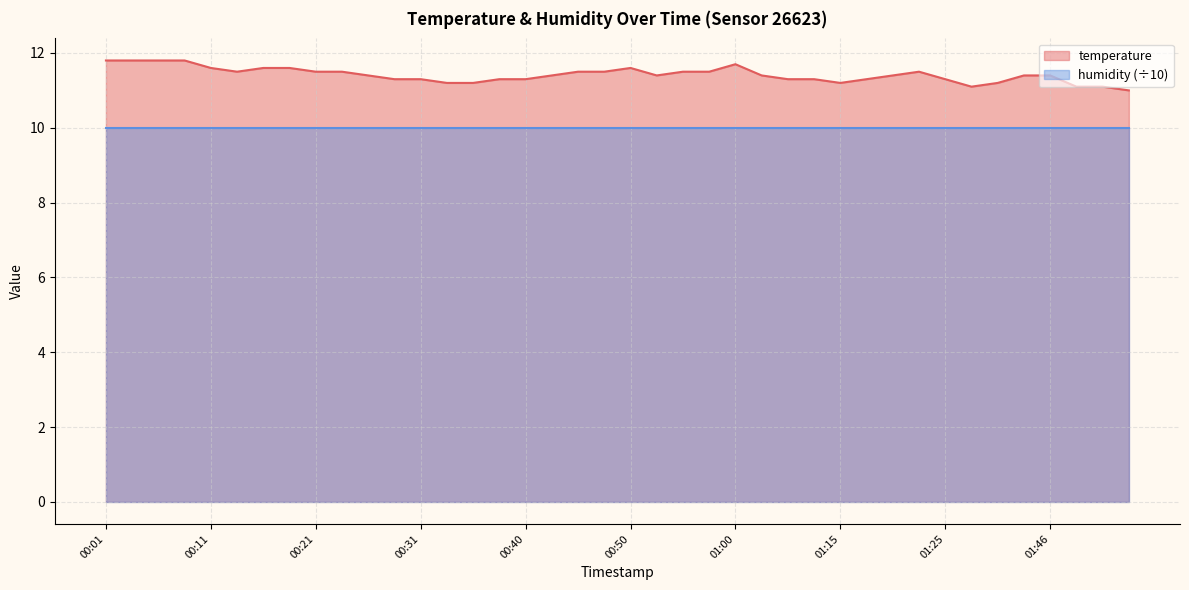

Reading right to left, what are all the values shown in this chart?

01:53=11.0	01:51=11.1	01:48=11.1	01:46=11.4	01:43=11.4	01:41=11.2	01:38=11.1	01:25=11.3	01:22=11.5	01:20=11.4	01:17=11.3	01:15=11.2	01:07=11.3	01:05=11.3	01:02=11.4	01:00=11.7	00:57=11.5	00:55=11.5	00:52=11.4	00:50=11.6	00:48=11.5	00:45=11.5	00:43=11.4	00:40=11.3	00:38=11.3	00:35=11.2	00:33=11.2	00:31=11.3	00:28=11.3	00:26=11.4	00:23=11.5	00:21=11.5	00:18=11.6	00:16=11.6	00:14=11.5	00:11=11.6	00:09=11.8	00:06=11.8	00:04=11.8	00:01=11.8